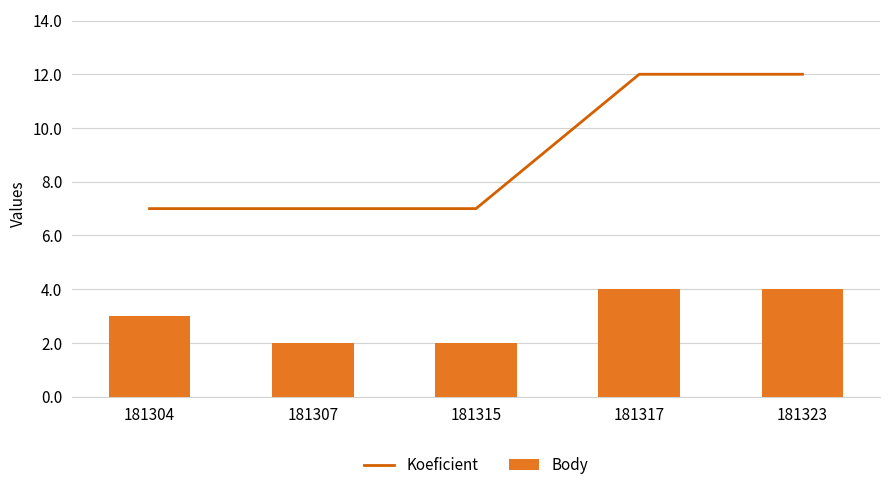

What is the value of the Body bar at the 1st from the left?

3